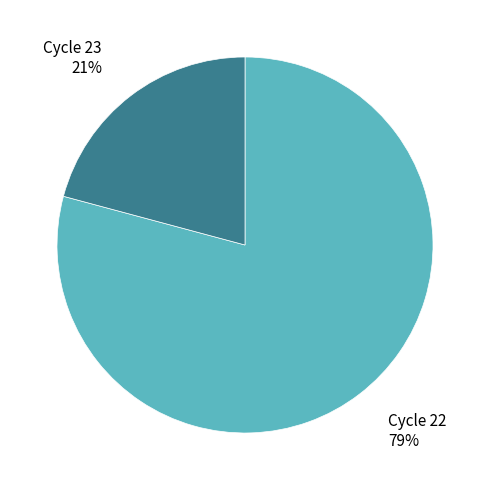

Which has a higher value, Cycle 23 or Cycle 22?

Cycle 22